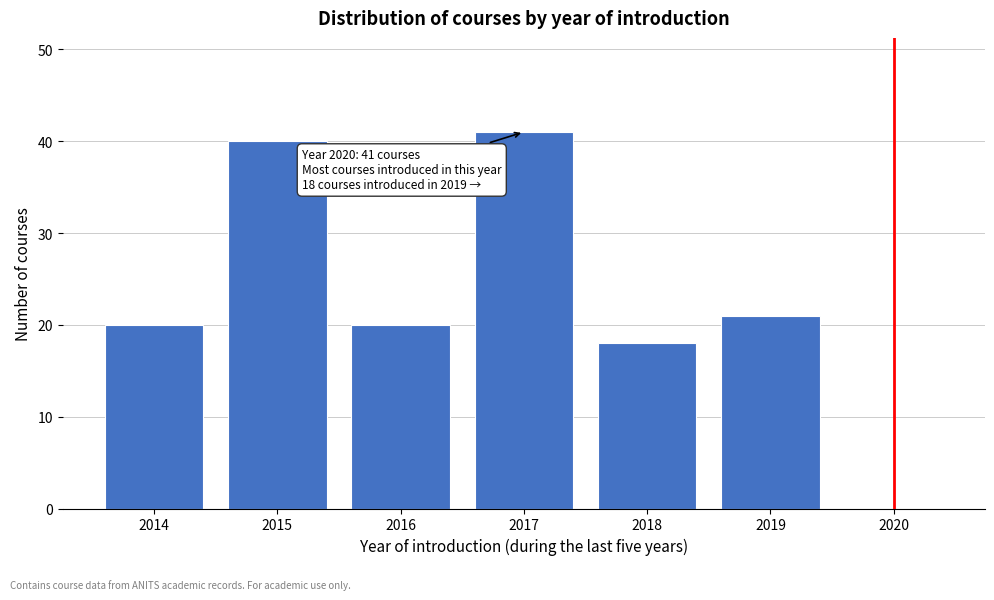

Reading left to right, what are all the values shown in this chart?

2014=20	2015=40	2016=20	2017=41	2018=18	2019=21	2020=0